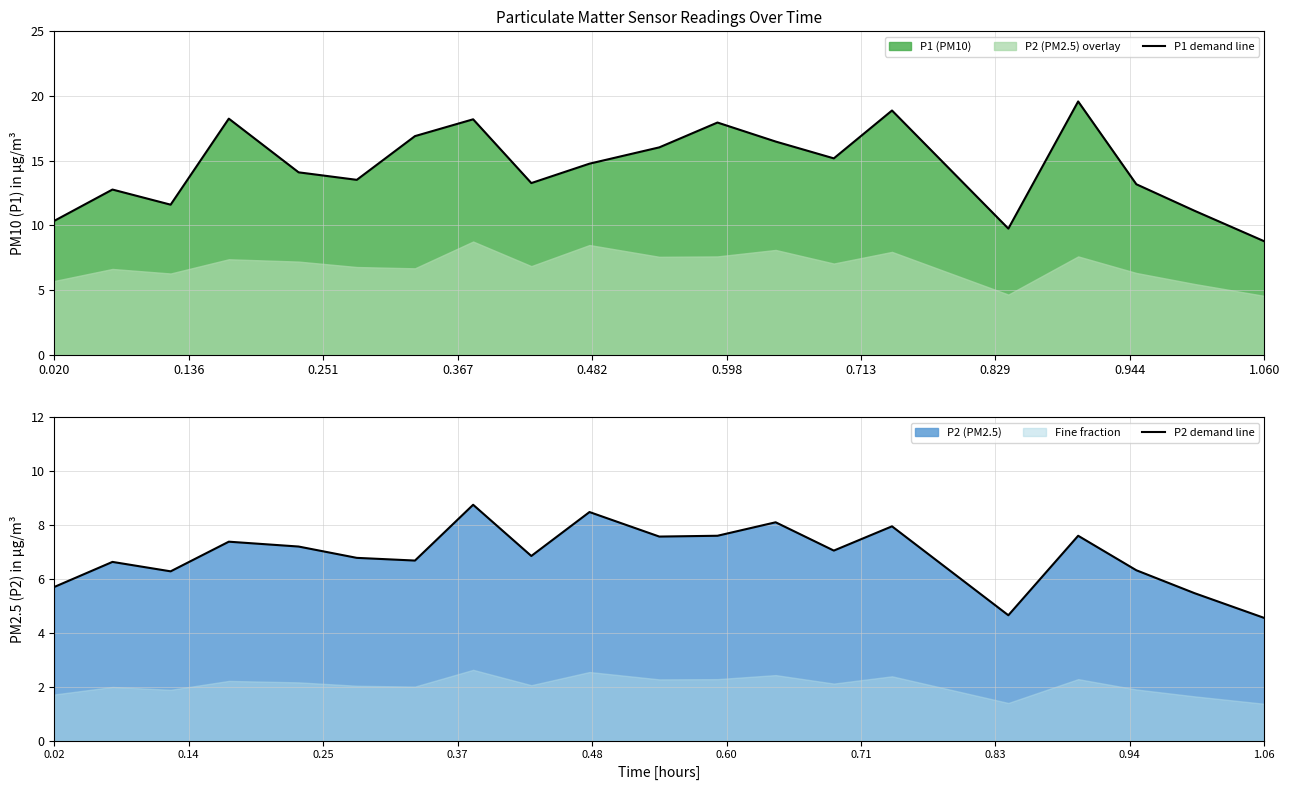

What is the minimum value for P1 demand line?

8.8